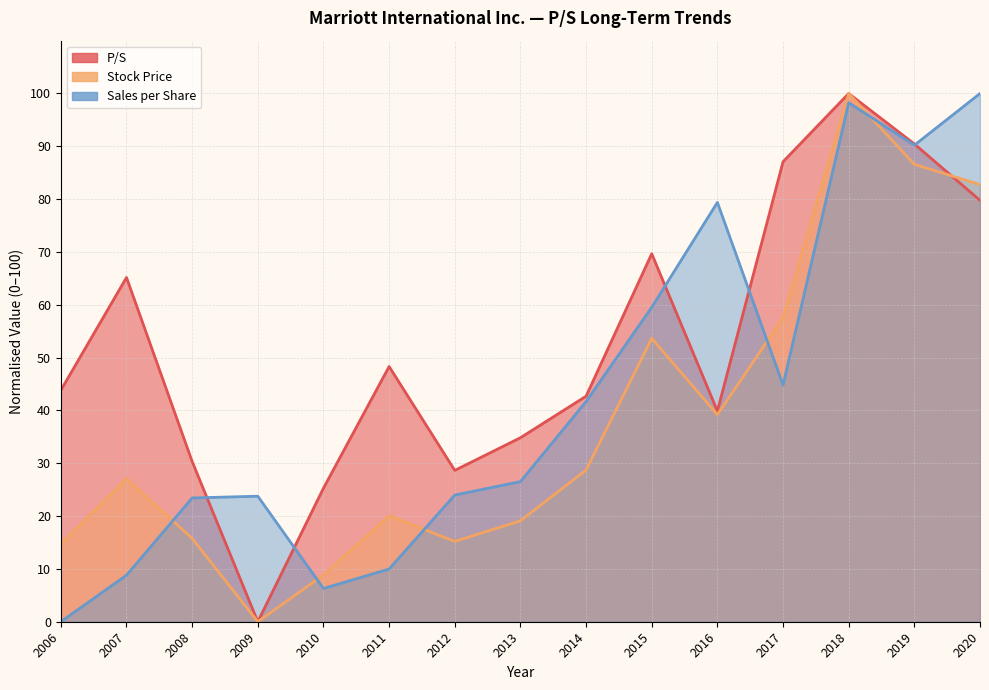

Does the chart have visible grid lines?

Yes